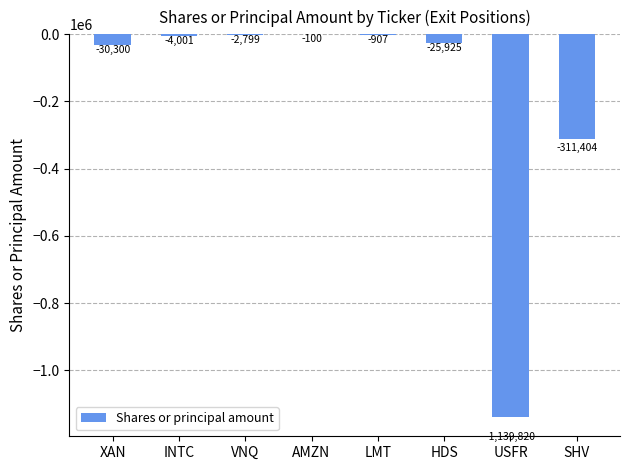

The chart shows a value of -1139820 at USFR. True or false?

True